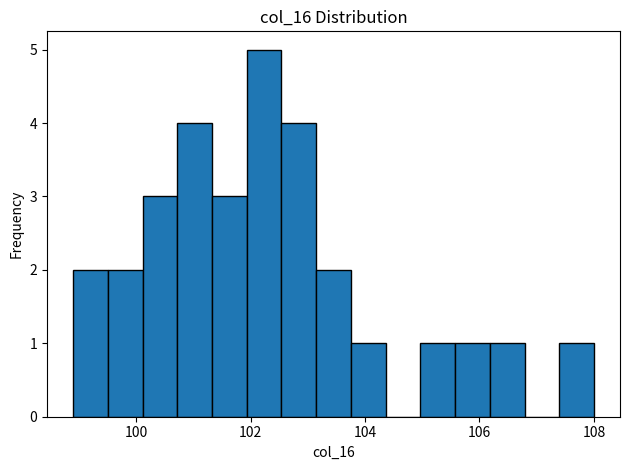

Around what value on the x-axis is the tallest bar? Give the approximate position of its centre, as read against the axis.

102.2